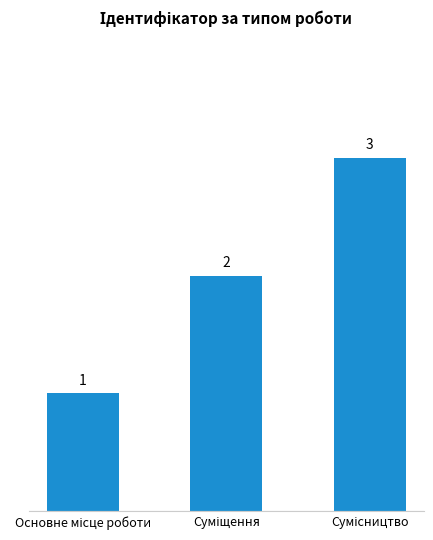

How many values are between 1 and 3?

3